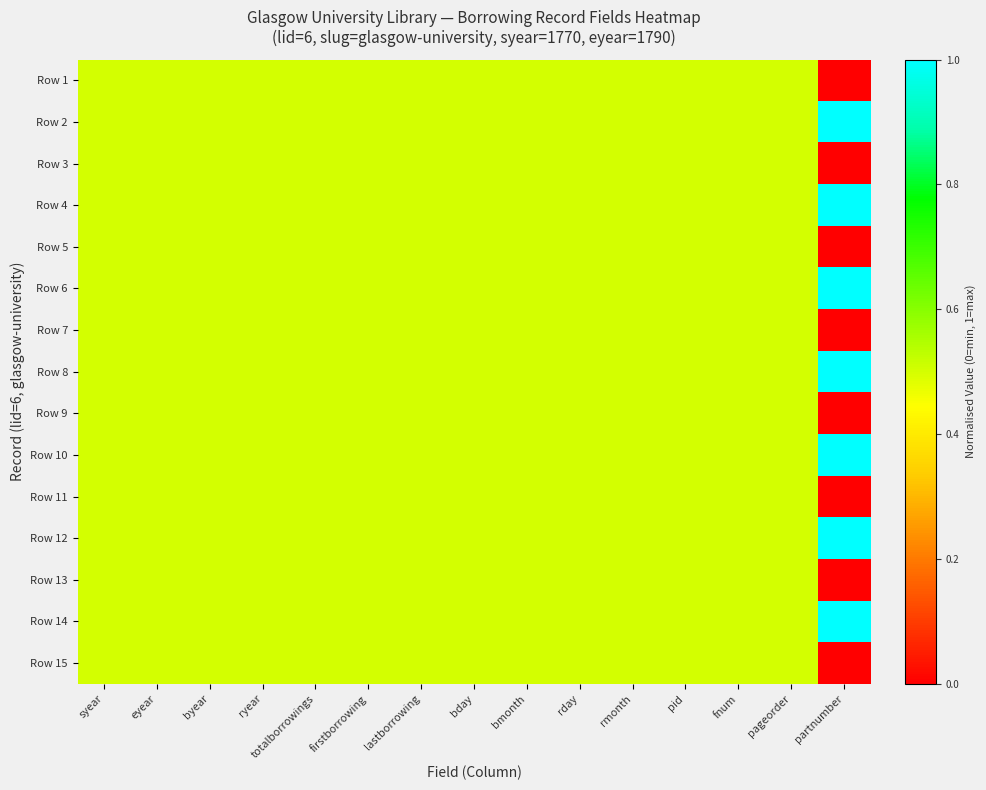

At how many categories does at least one series exceed 0?

15